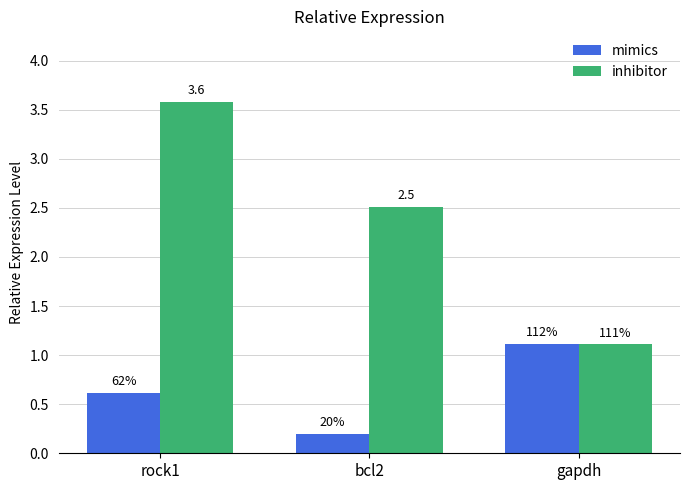

The value of inhibitor at rock1 is 3.6. True or false?

True